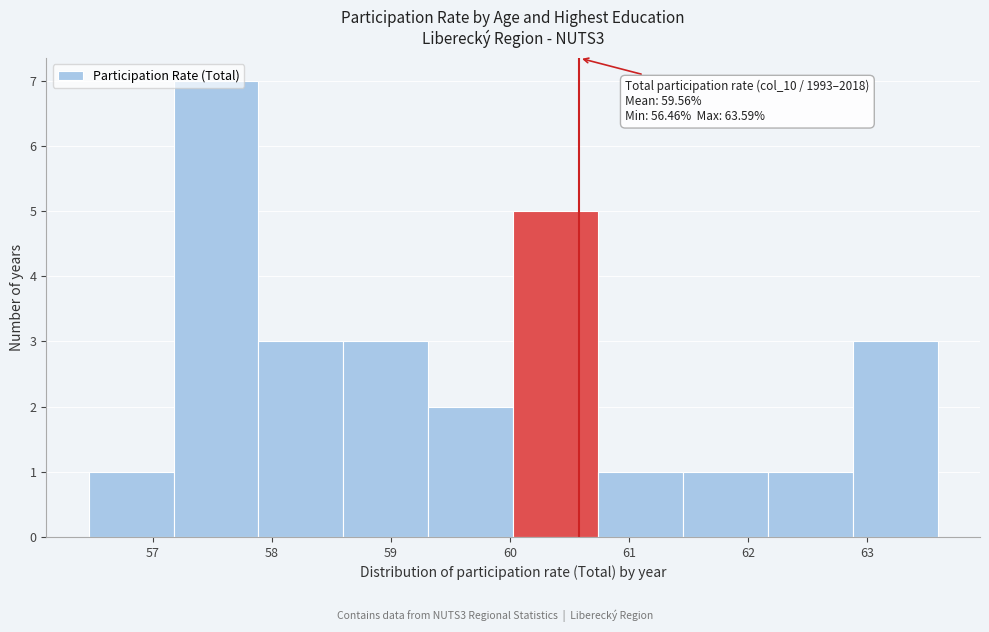

Which range on the x-axis has the tallest bar?

57.2 to 57.9